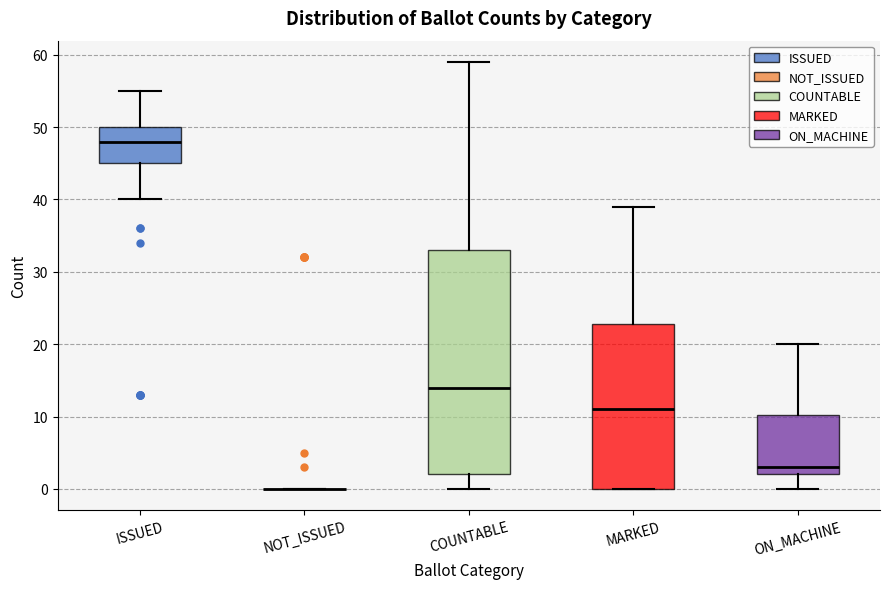

Which box is the tallest, from its lower edge to its upper edge?

COUNTABLE